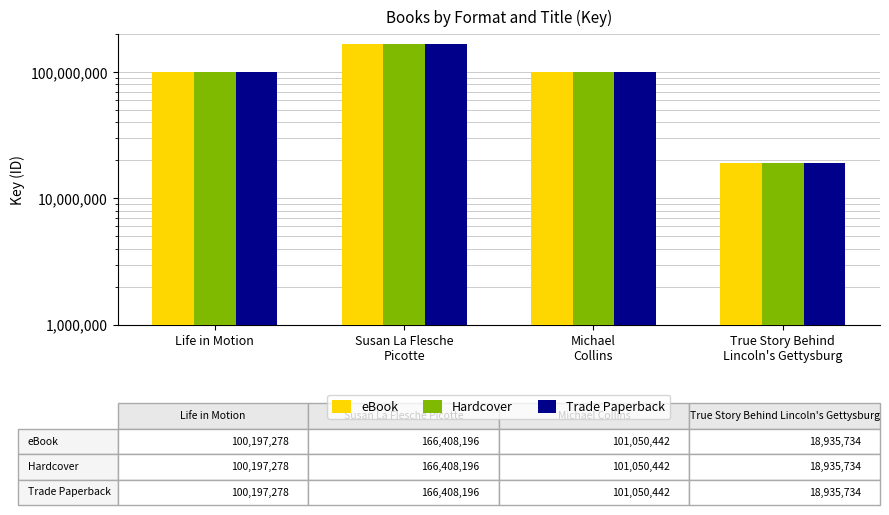

Reading right to left, extract all data points from this chart.

eBook: 18935734	101050442	166408196	100197278
Hardcover: 18935734	101050442	166408196	100197278
Trade Paperback: 18935734	101050442	166408196	100197278